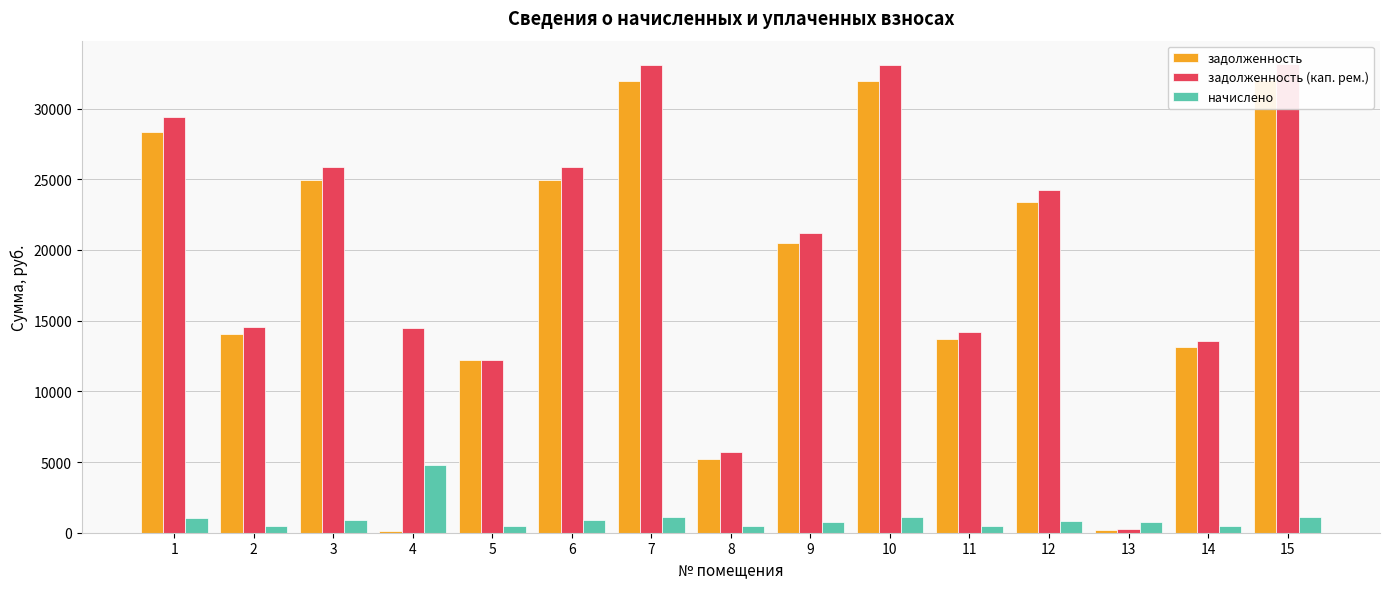

Are the bars horizontal?

No